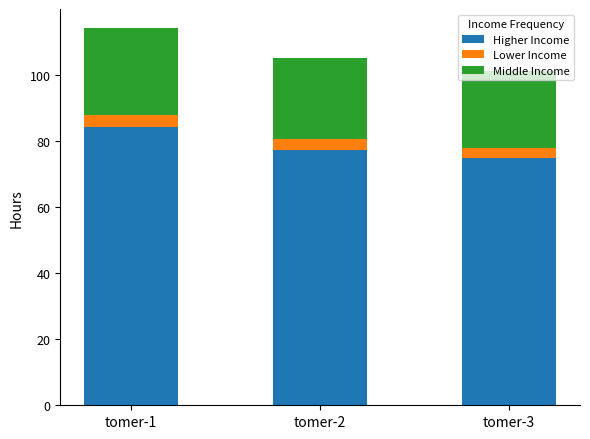

At which category is the sum across all series the highest?

tomer-1